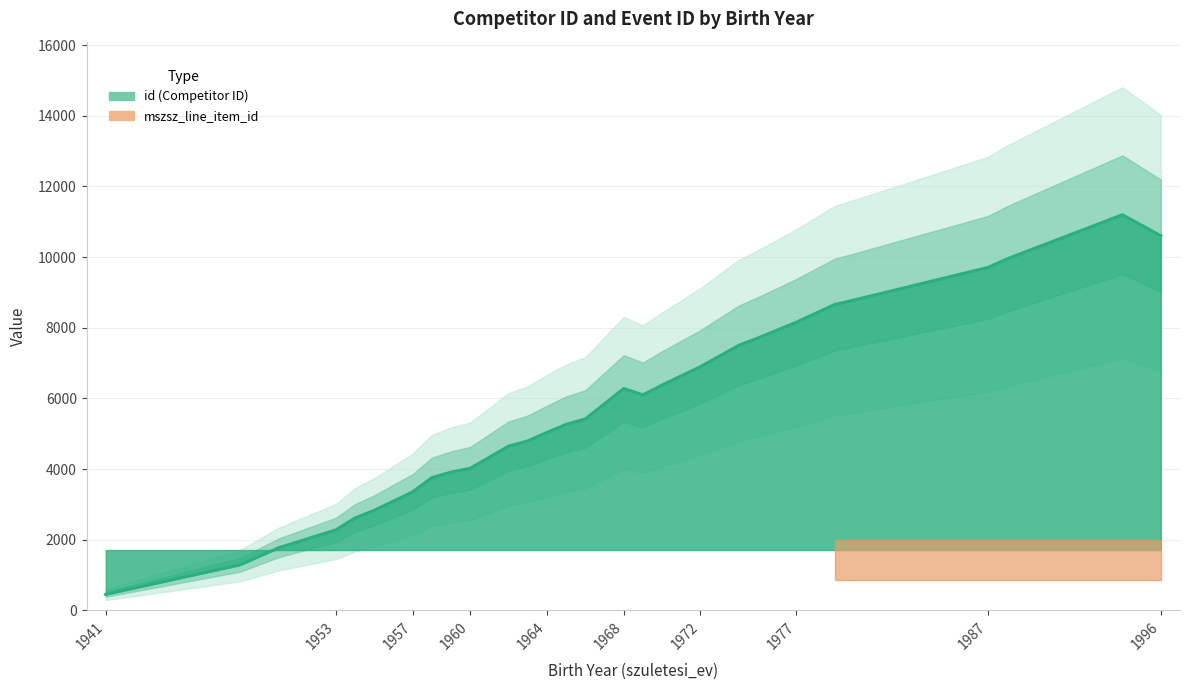

Where is the first local maximum?

1968